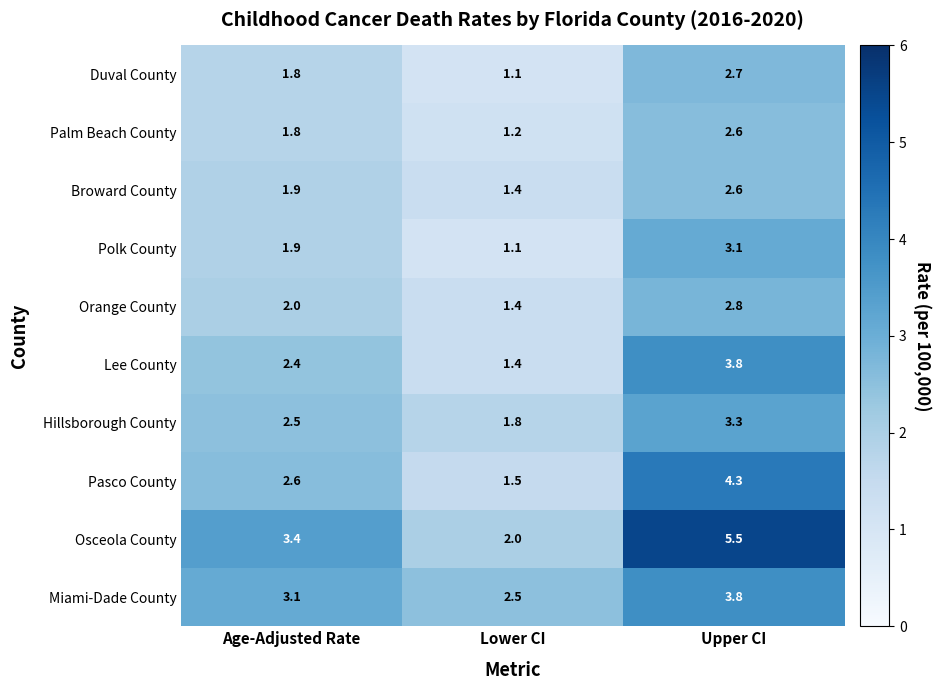

The Miami-Dade County series shows 4.6 at Age-Adjusted Rate. True or false?

False